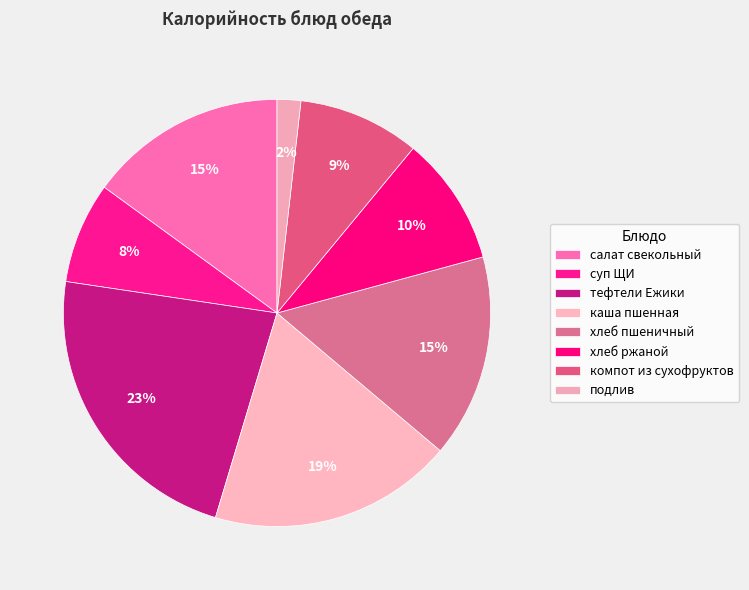

Is there a majority slice in this chart?

No